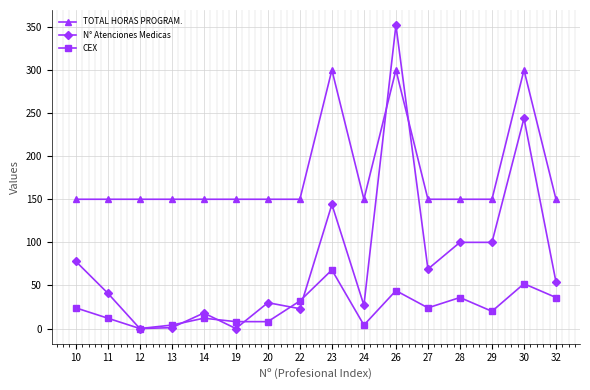

True or false: CEX has more than 2 points higher than both neighbors.

True